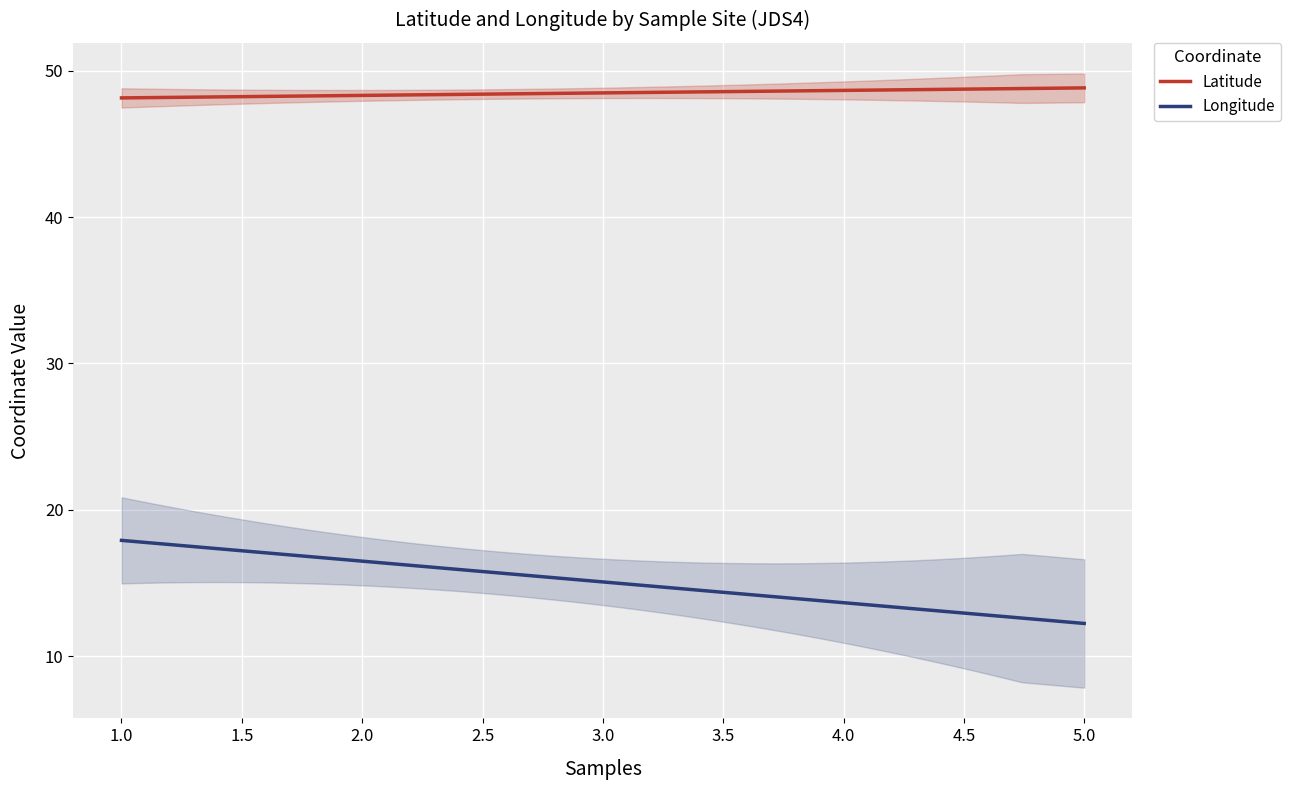

What is the value of the Latitude point at the 2nd from the left?

48.7